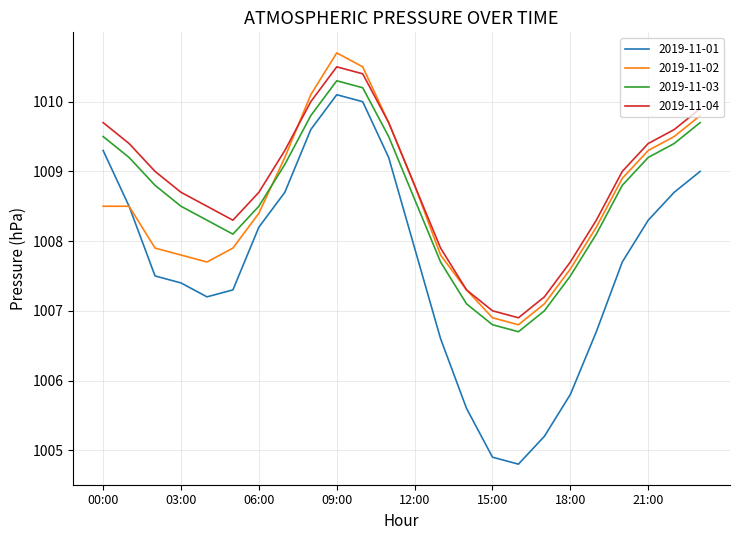

How many lines are shown in the chart?

4